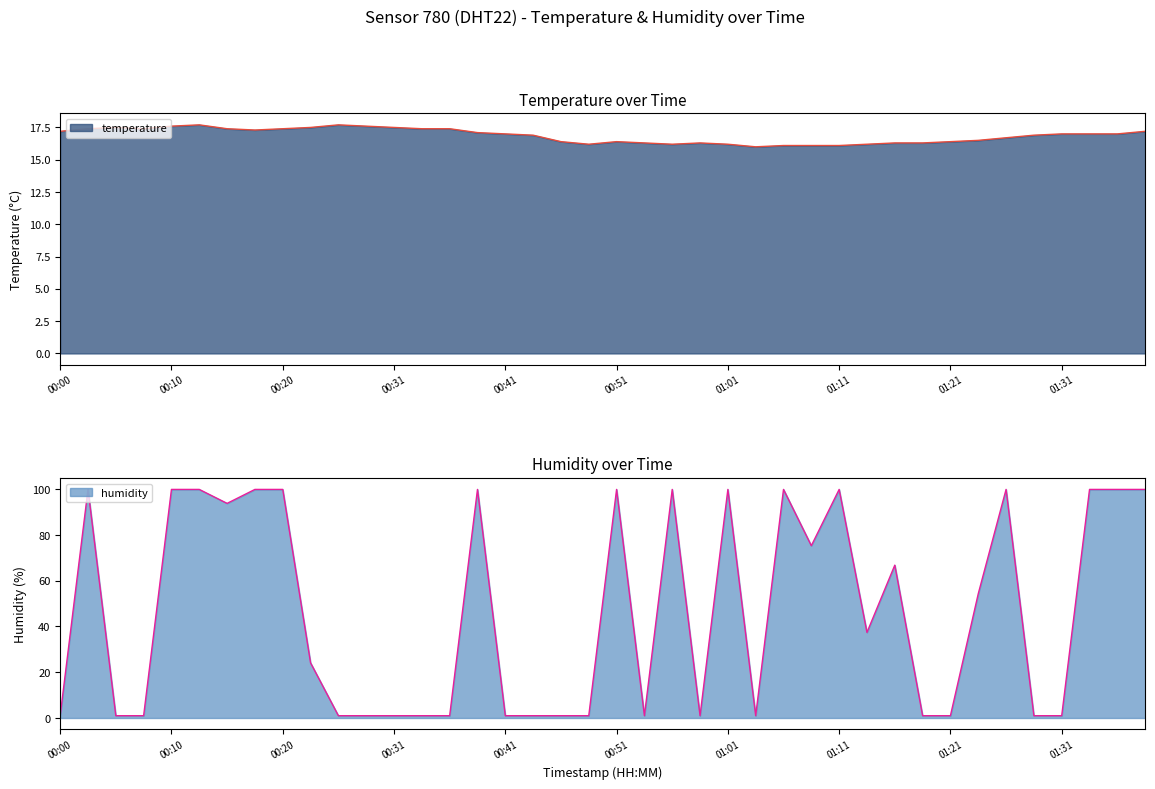

How many distinct data groups are displayed?

2